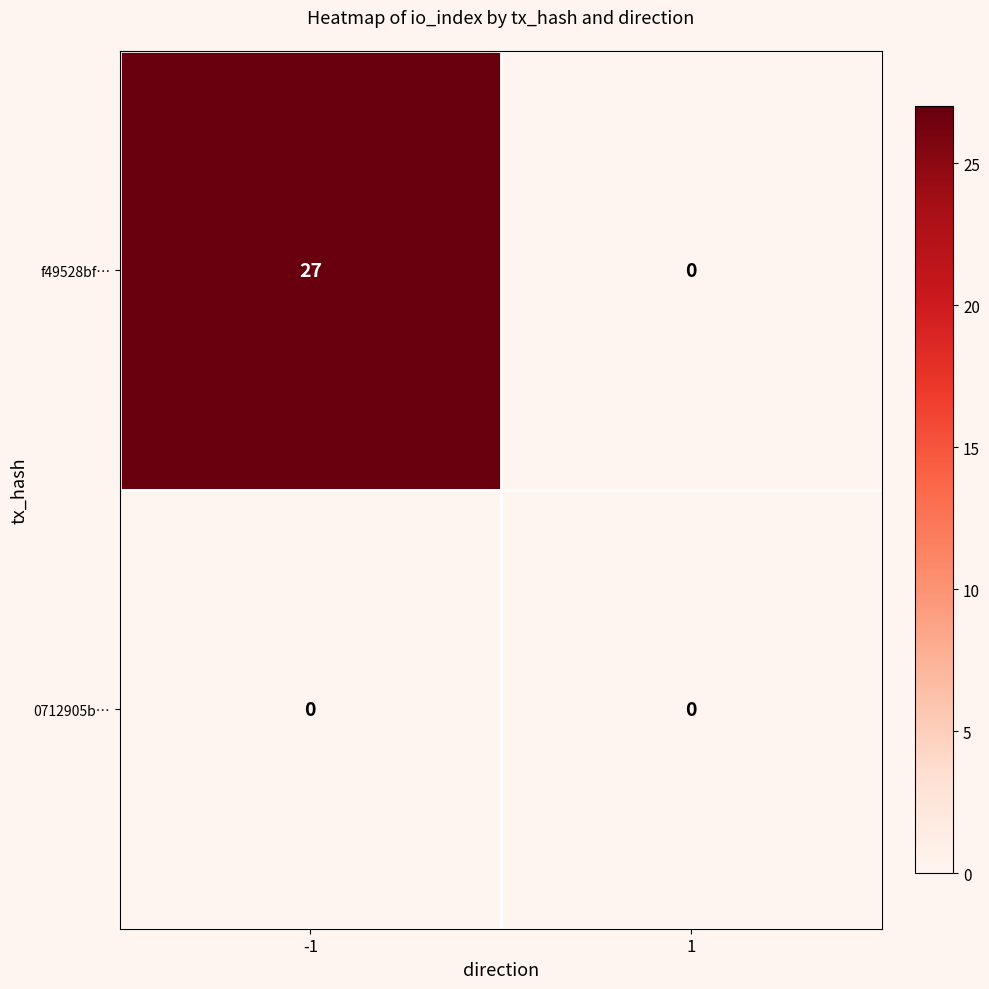

Which series changed the most between -1 and 1?

f49528bf…